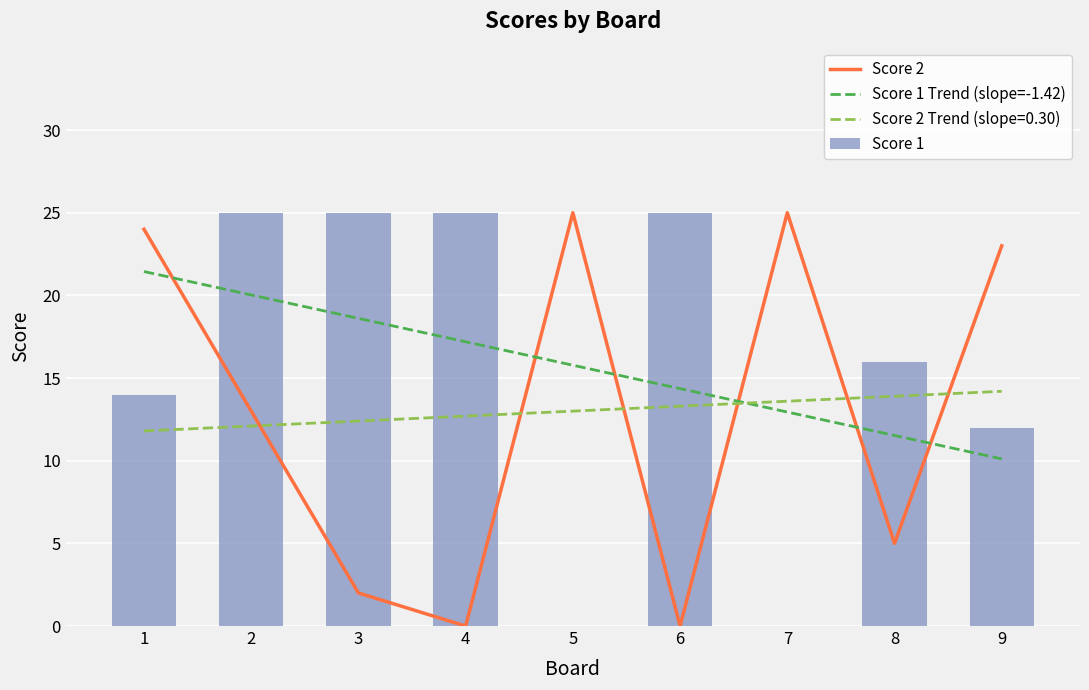

What is the sum of the Score 2 values at 4 and 2?

13.0